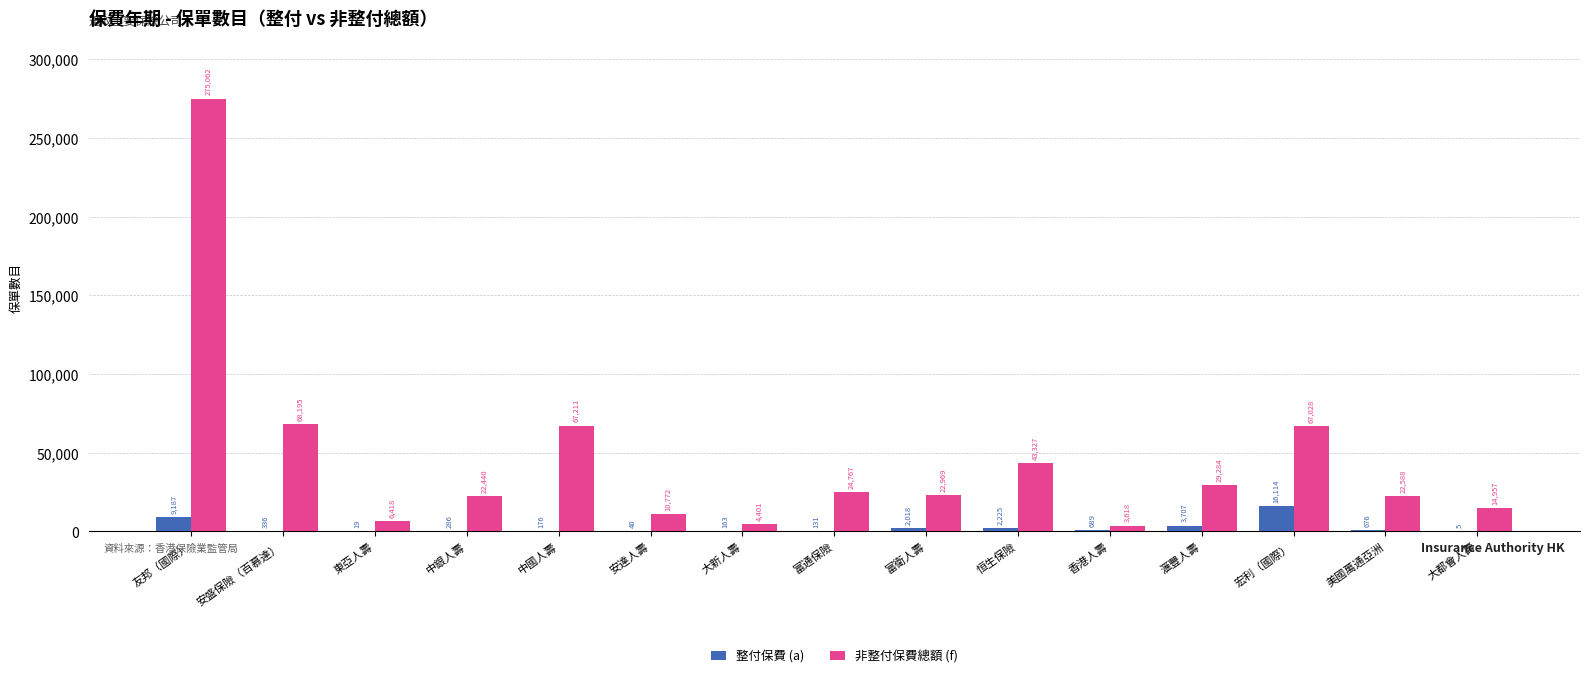

What are all the series names shown in the legend?

整付保費 (a), 非整付保費總額 (f)